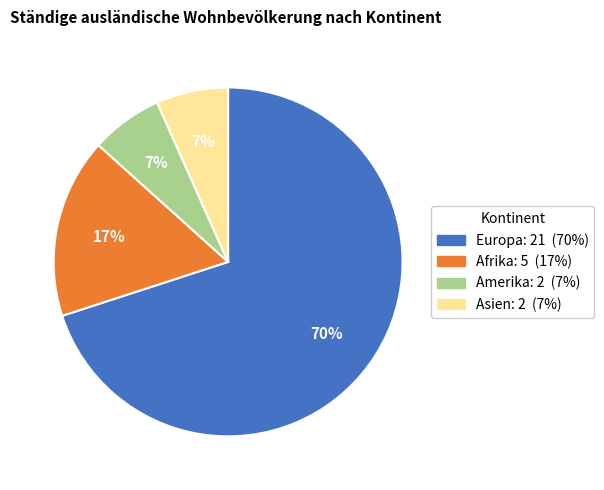

To the nearest percent, what is the average slice percentage?

25%